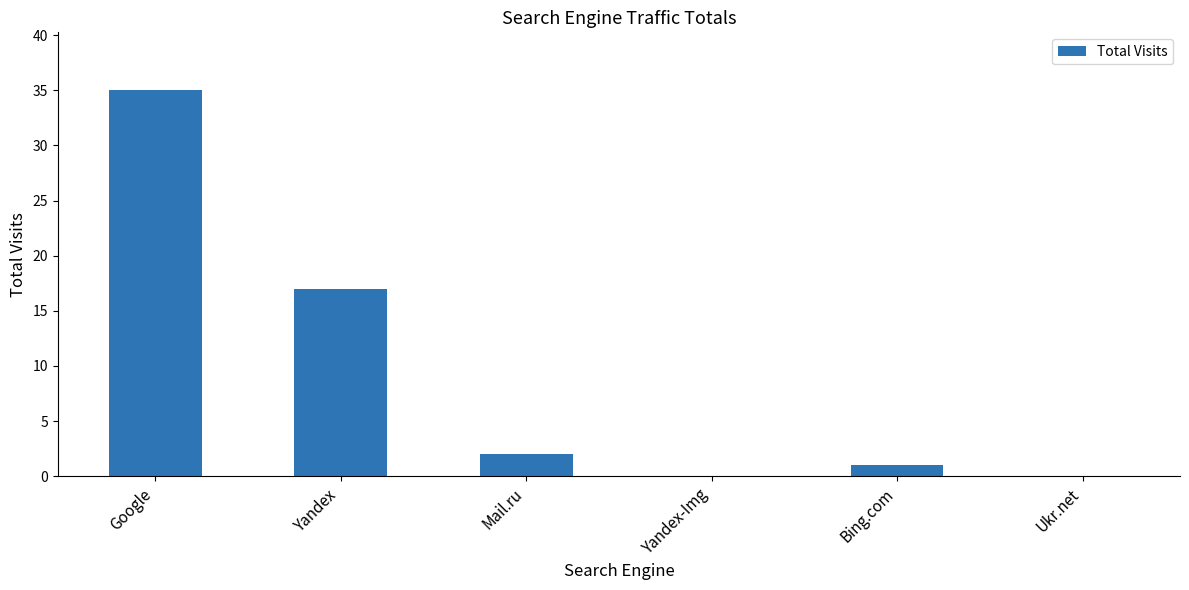

The chart shows a value of 1 at Bing.com. True or false?

True